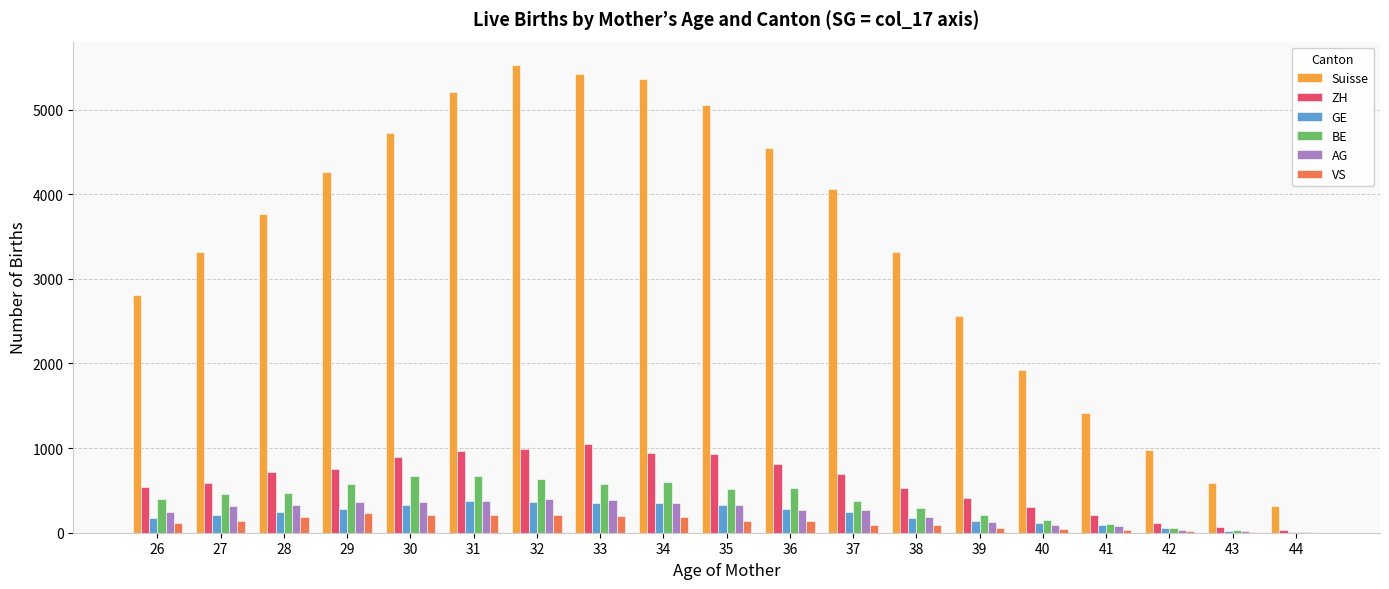

True or false: Suisse has a value of 5527 at 32.

True